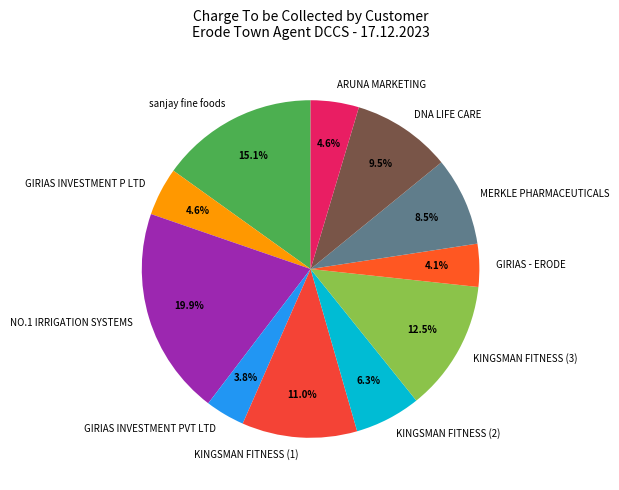

Is there any slice that represents more than half of the pie?

No